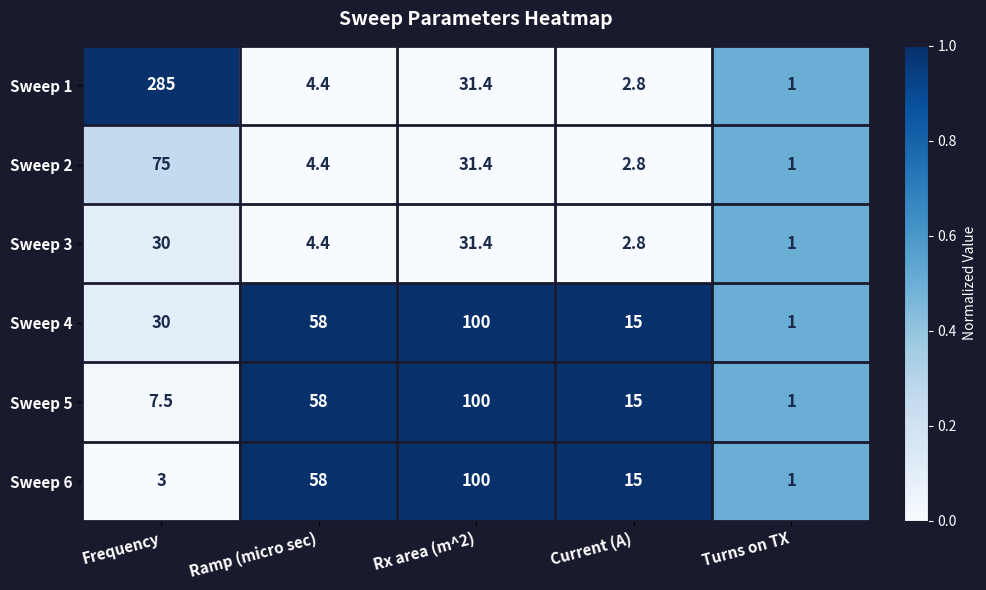

How many categories are shown in the chart?

5